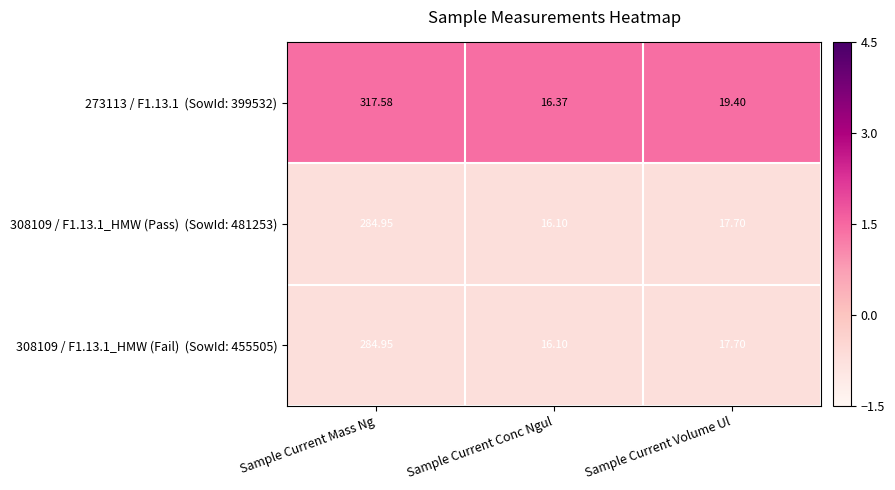

Which label corresponds to the largest value in the chart?

Sample Current Mass Ng